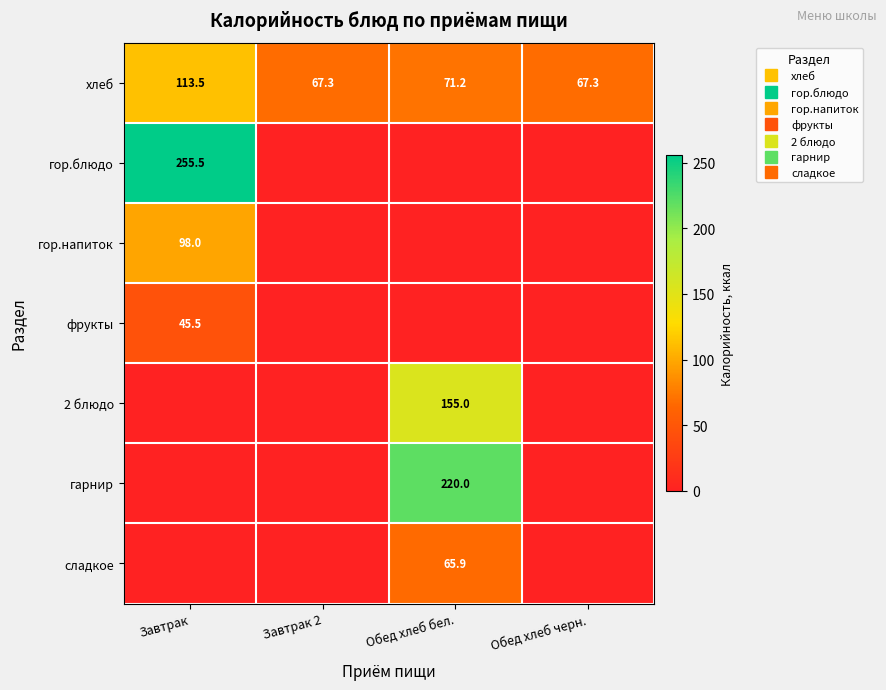

Count the number of data series in this chart.

7